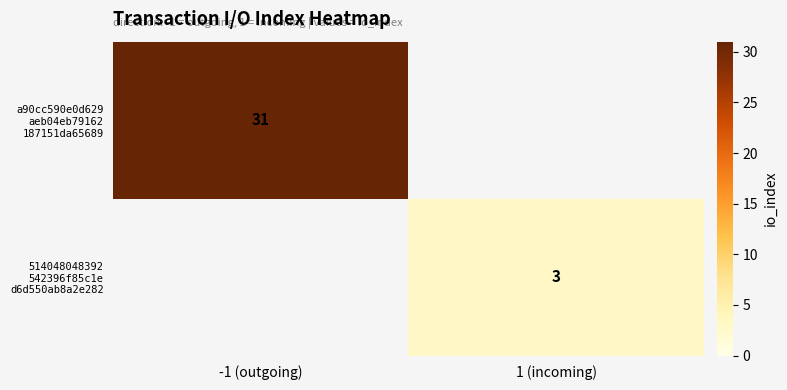

Rank the series by their maximum value, from highest to lowest.

a90cc590e0d629 aeb04eb79162 187151da65689, 514048048392 542396f85c1e d6d550ab8a2e282